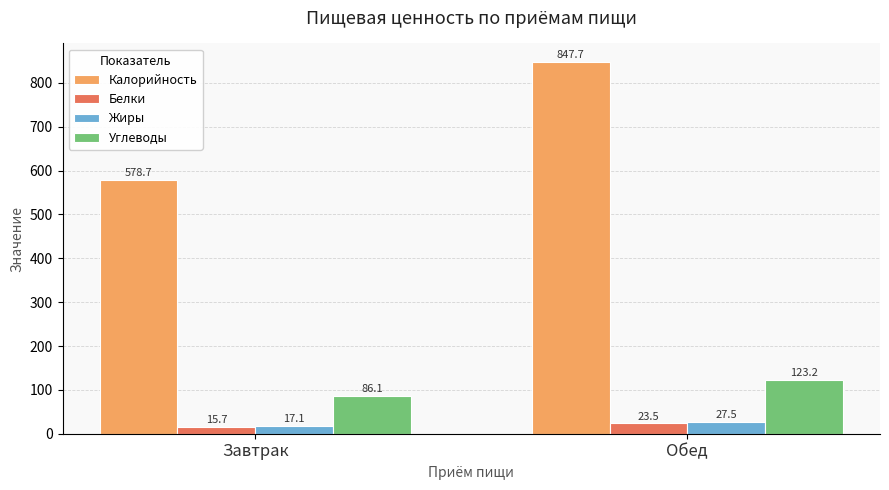

What are all the series names shown in the legend?

Калорийность, Белки, Жиры, Углеводы